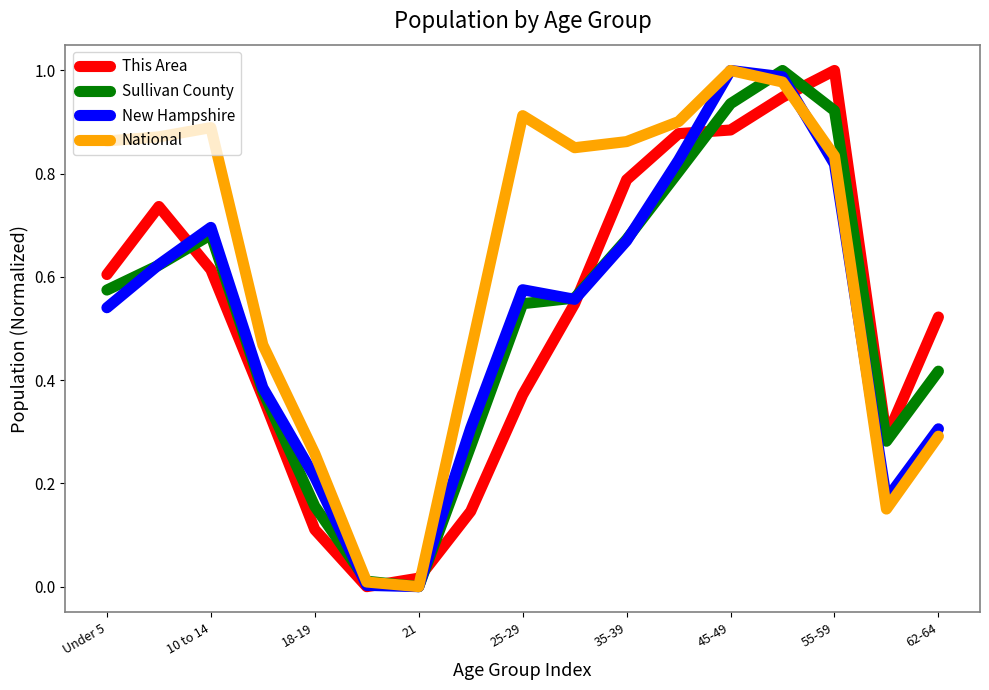

How many lines are shown in the chart?

4